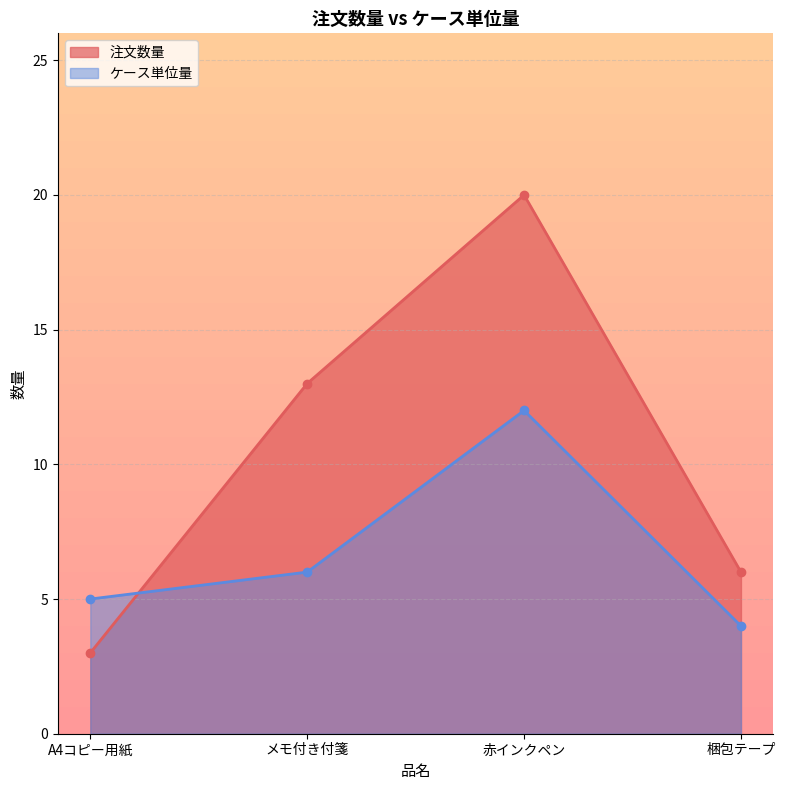

True or false: 注文数量 has more than 1 points higher than both neighbors.

False